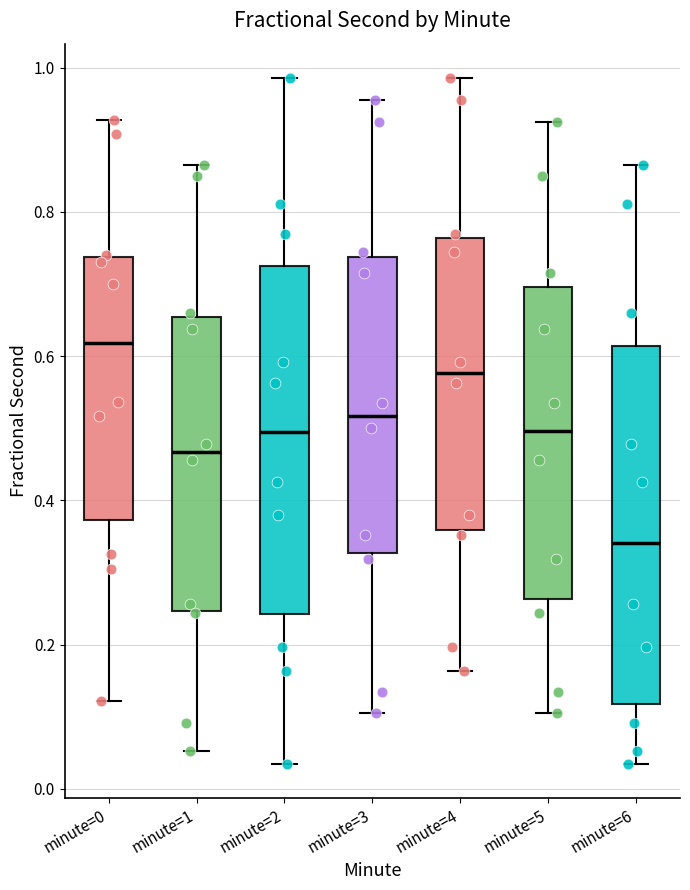

Where does the upper whisker of the box for minute=2 end on the y-axis? The values are not printed on the chart, so give them approximately, as read against the axis.

0.98